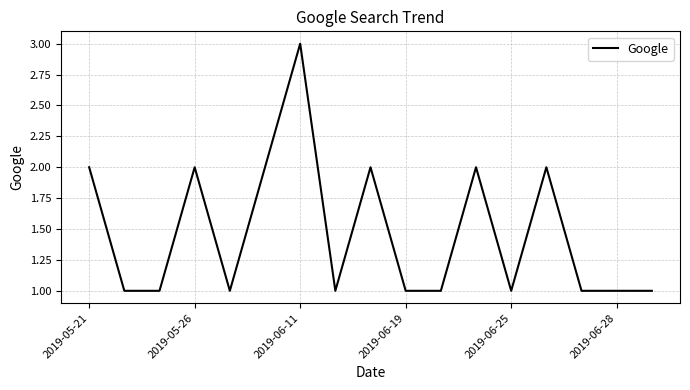

What is the greatest value displayed?

3